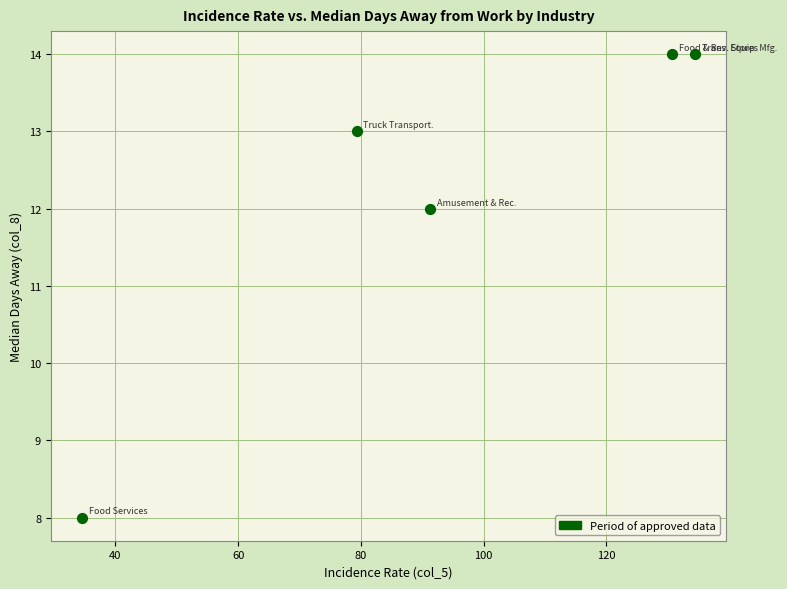

What is the average Y value?

12